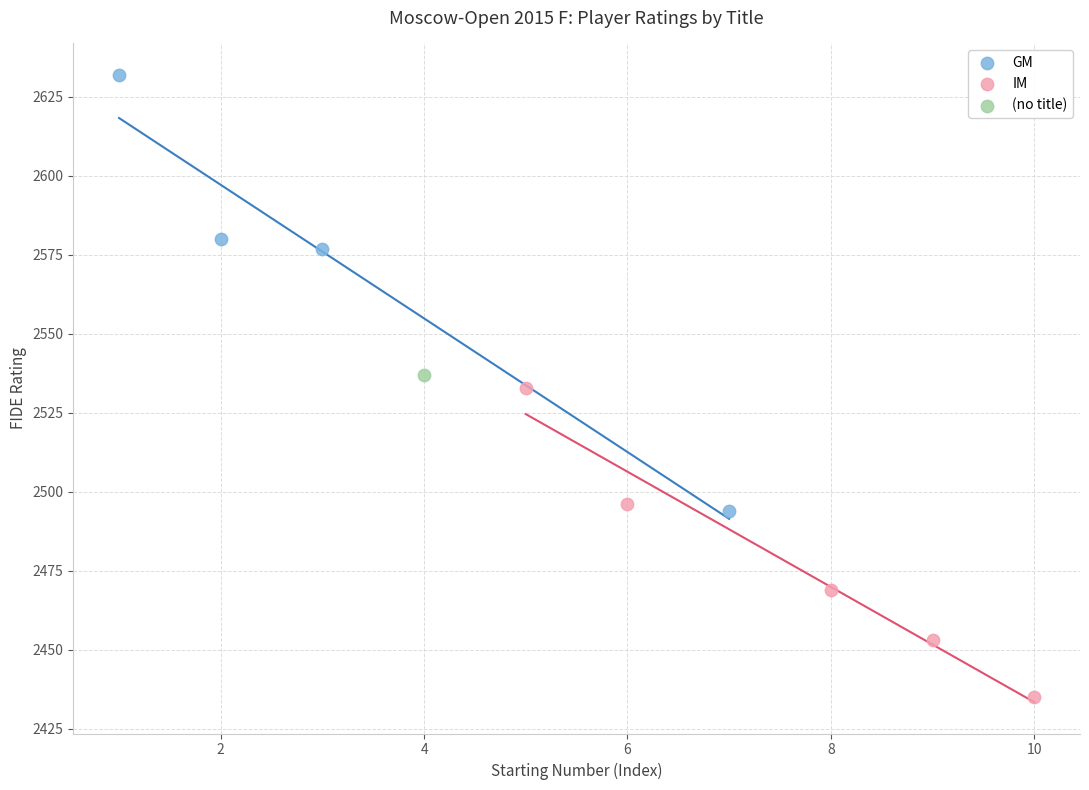

Which series contains the highest Y value?

GM